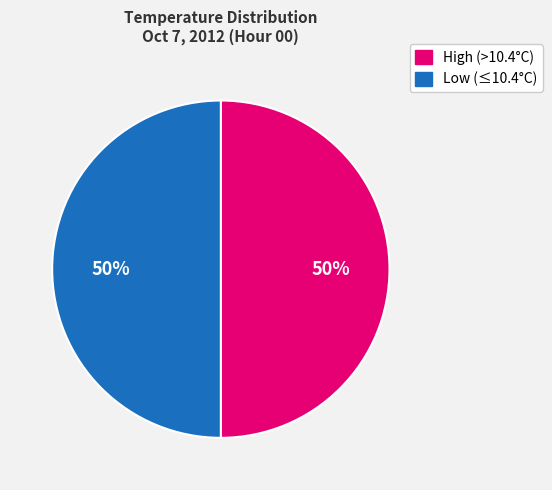

What is the ratio of the value at Low (≤10.4°C) to the value at High (>10.4°C)?

1.0